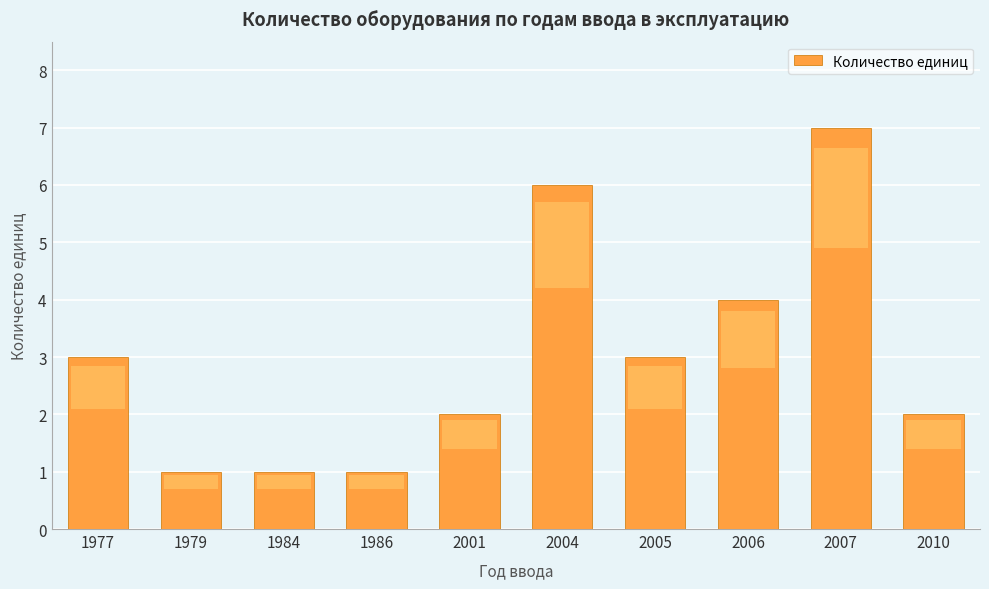

How many distinct data groups are displayed?

1